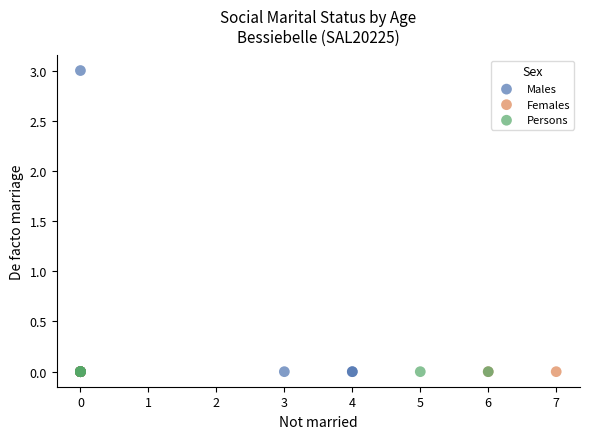

Which series reaches the maximum Y coordinate?

Males